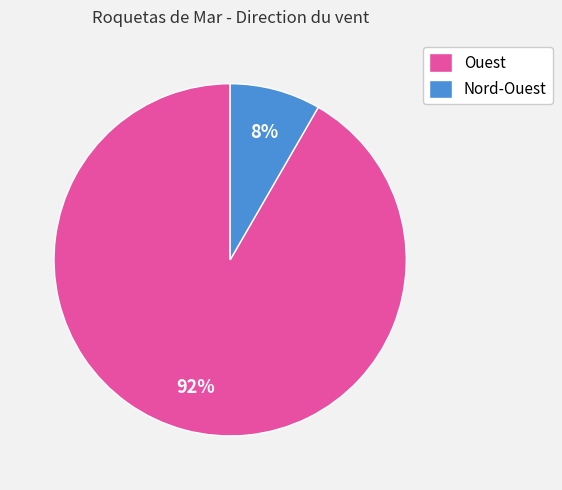

To the nearest percent, what percentage of the pie is Ouest?

92%